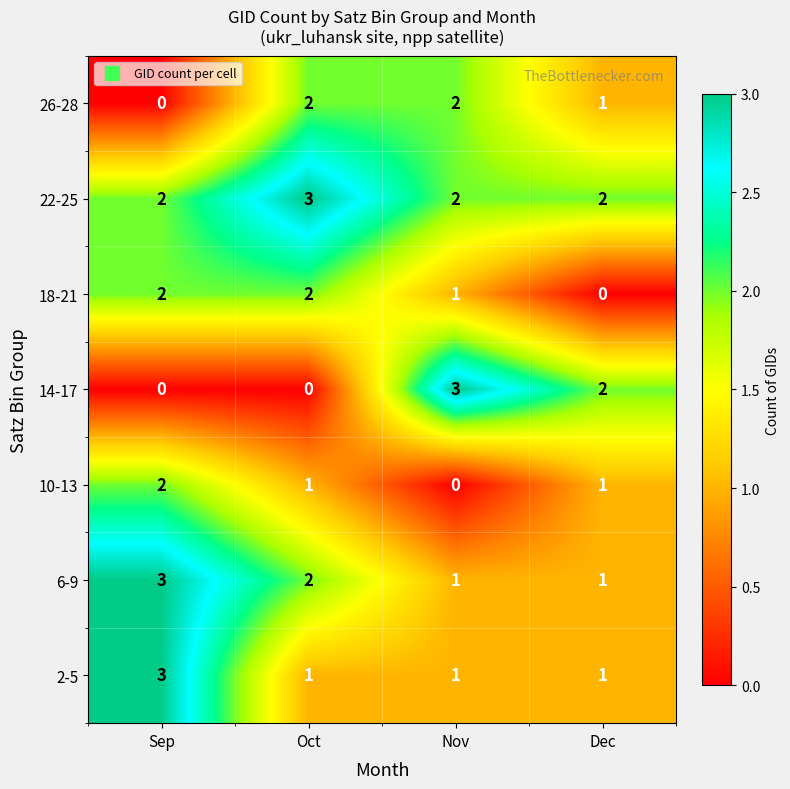

Reading left to right, transcribe all the data shown in this chart.

26-28: 0	2	2	1
22-25: 2	3	2	2
18-21: 2	2	1	0
14-17: 0	0	3	2
10-13: 2	1	0	1
6-9: 3	2	1	1
2-5: 3	1	1	1